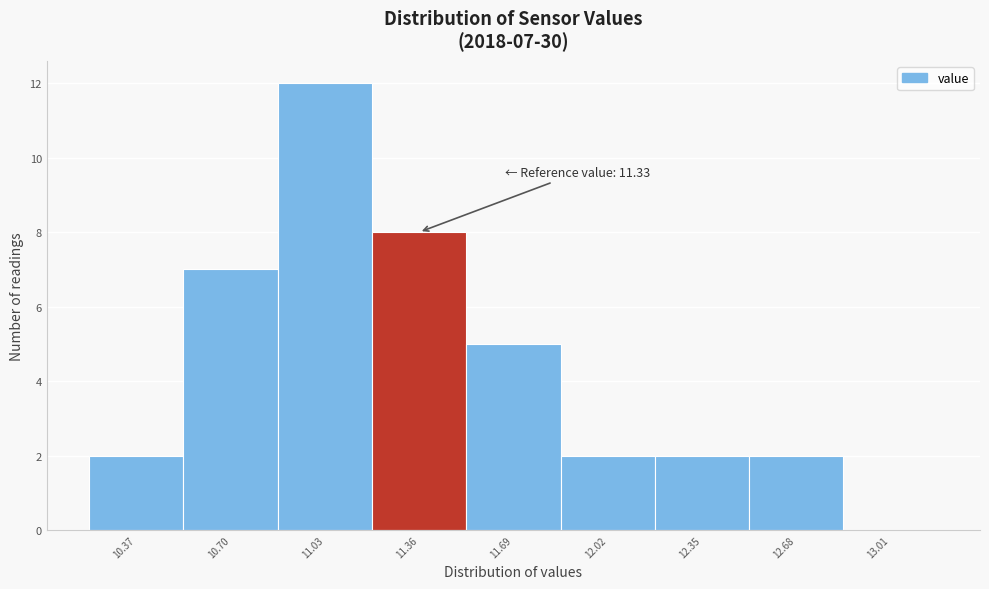

Which range on the x-axis has the tallest bar?

10.865 to 11.195